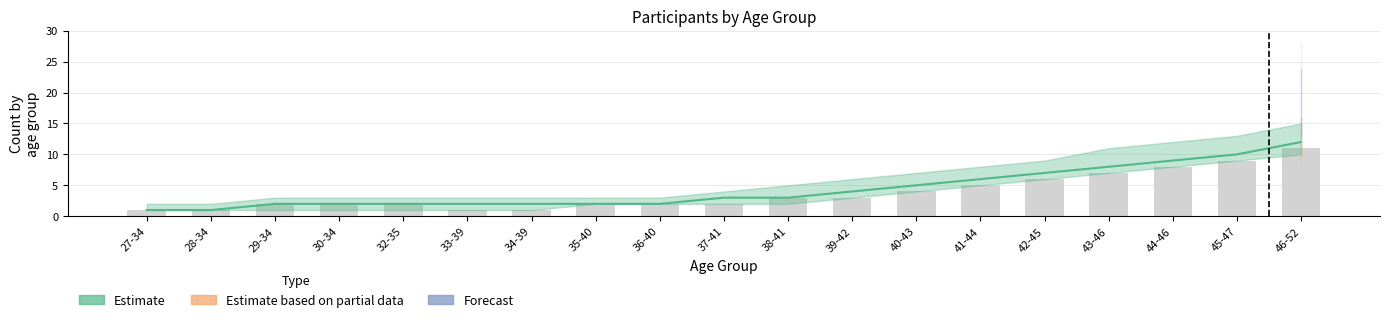

Which category has the highest value across all series?

46-52